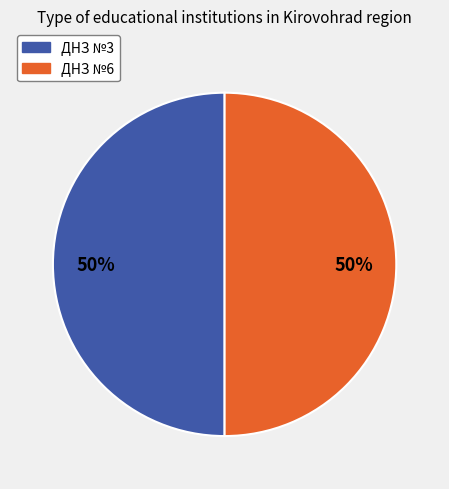

What is the ratio of the value at ДНЗ №6 to the value at ДНЗ №3?

1.0